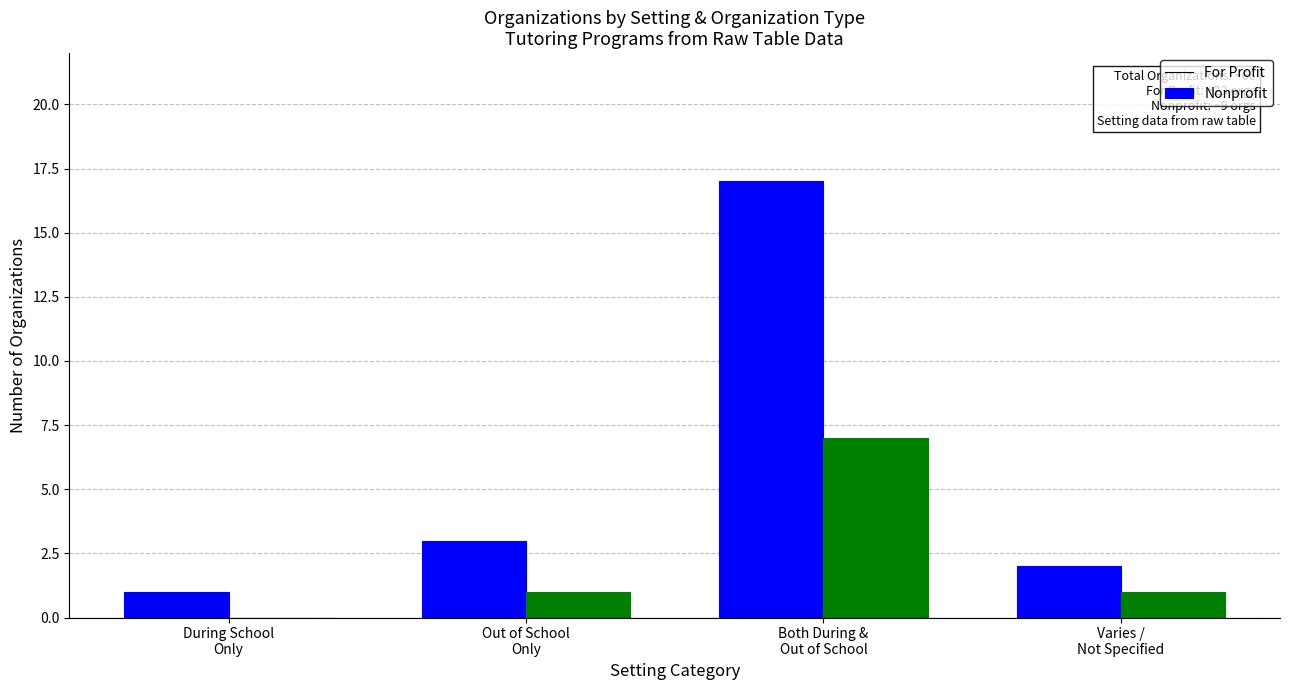

What is the sum of all For Profit values?

23